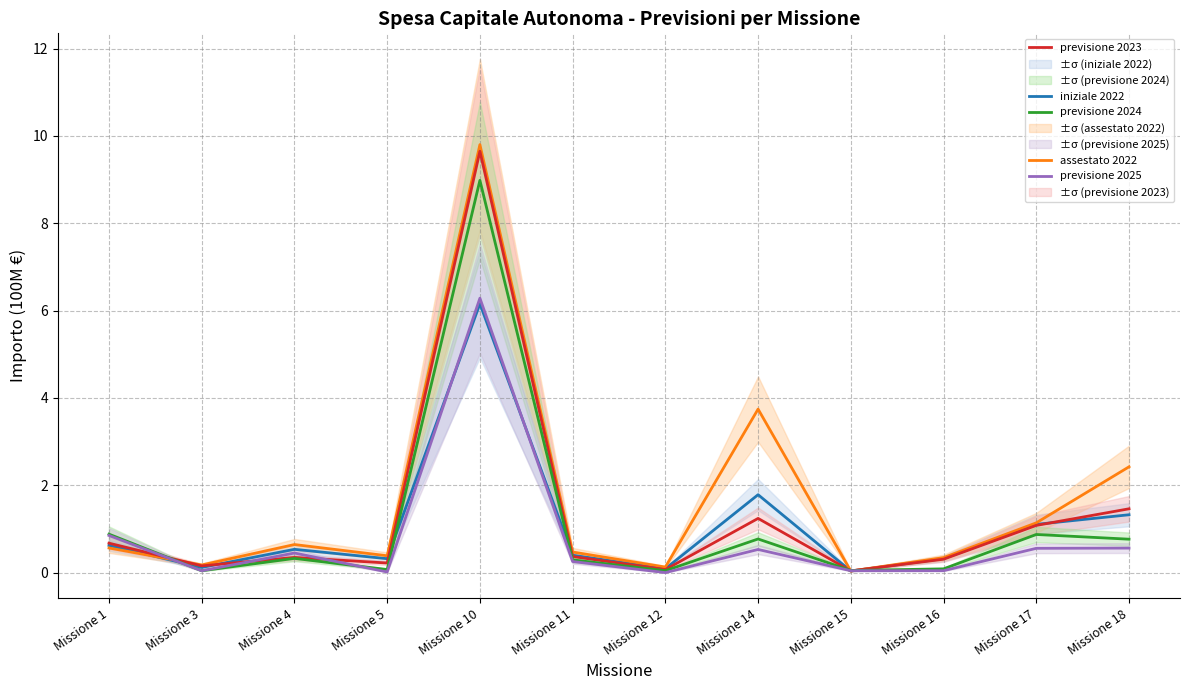

Between Missione 14 and Missione 17, which is larger?

Missione 14